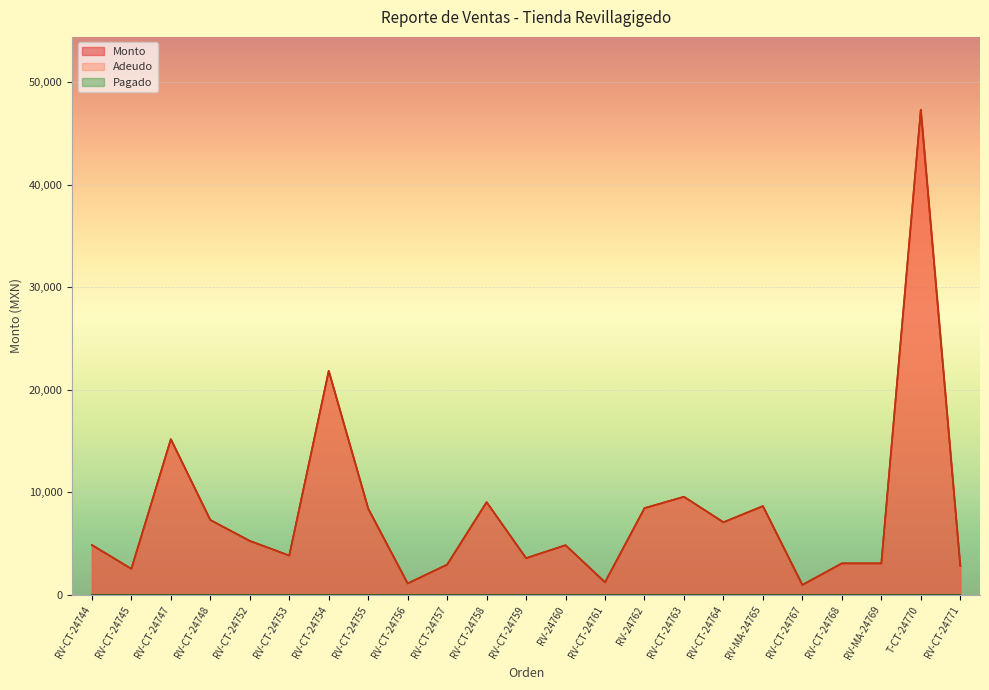

The Adeudo series shows 15190.0 at RV-CT-24747. True or false?

True